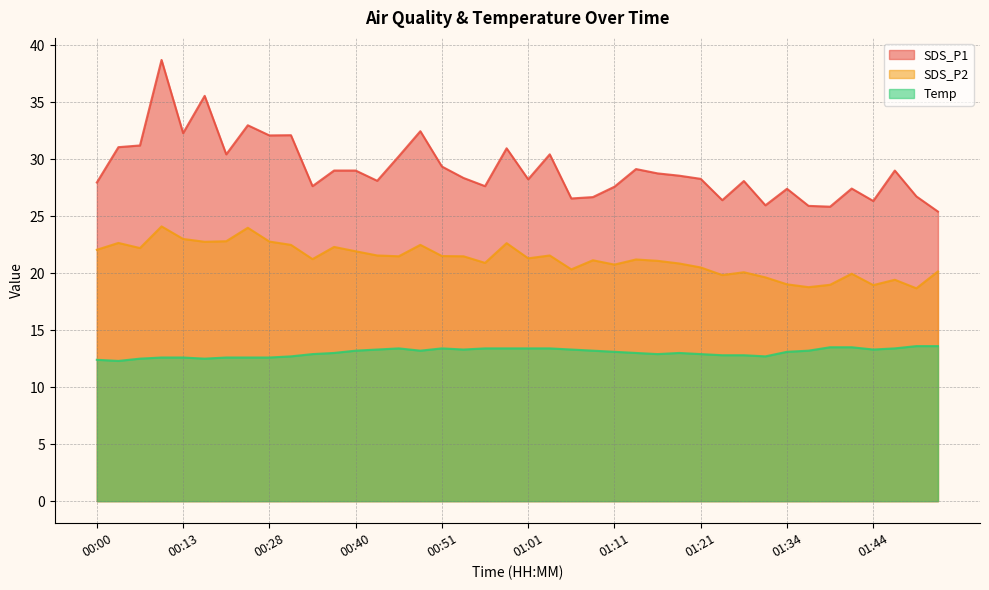

Is the value of SDS_P1 at 01:01 greater than the value of Temp at 00:58?

Yes